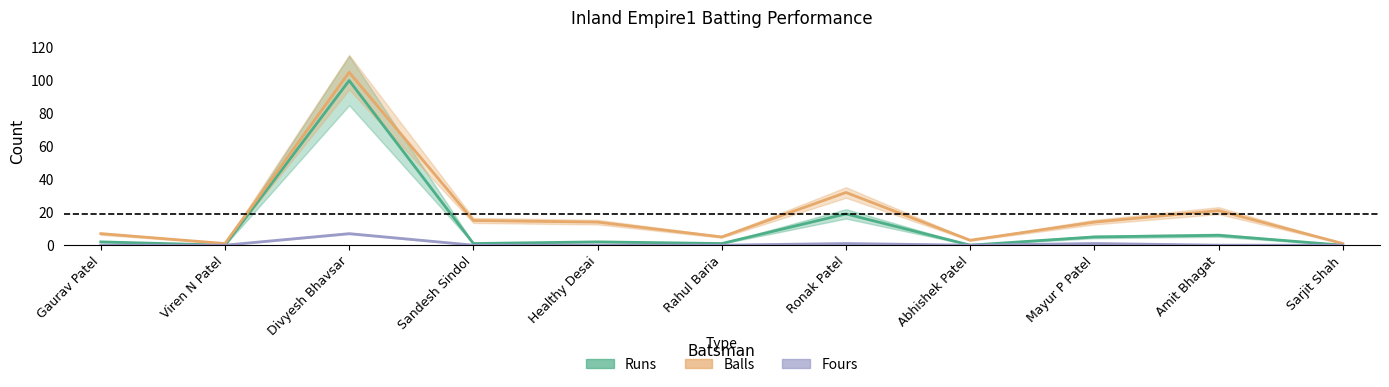

How many data points in Runs are less than 2?

5